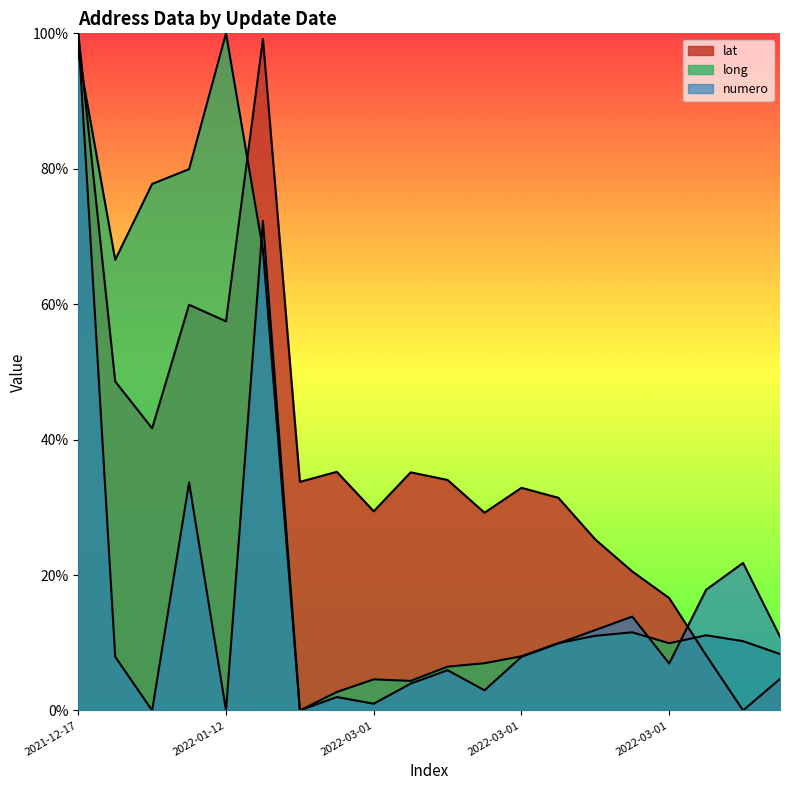

What is the label of the 11th point from the right?

2022-03-01